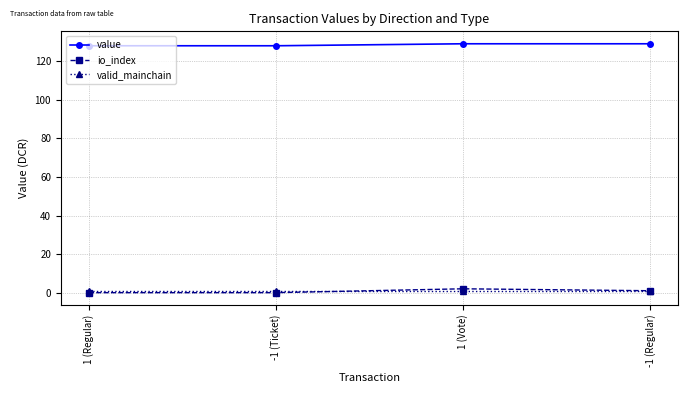

How many lines are shown in the chart?

3